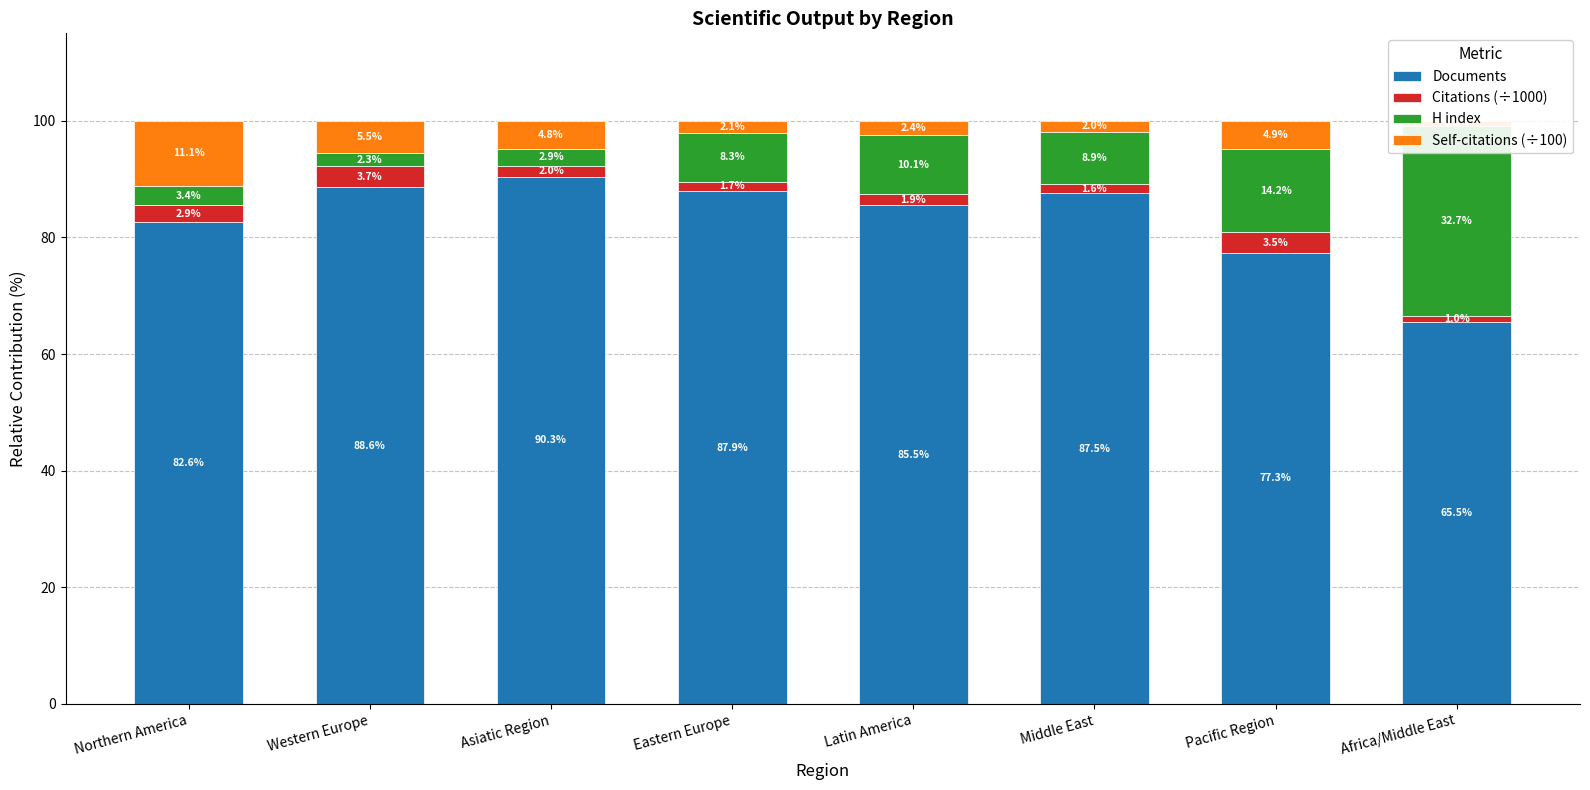

Read the Self-citations (÷100) value at Africa/Middle East.

0.8